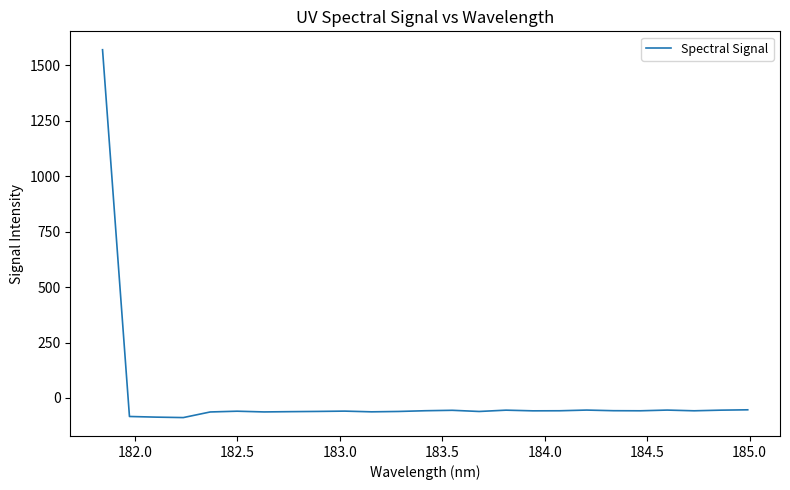

How many lines are shown in the chart?

1